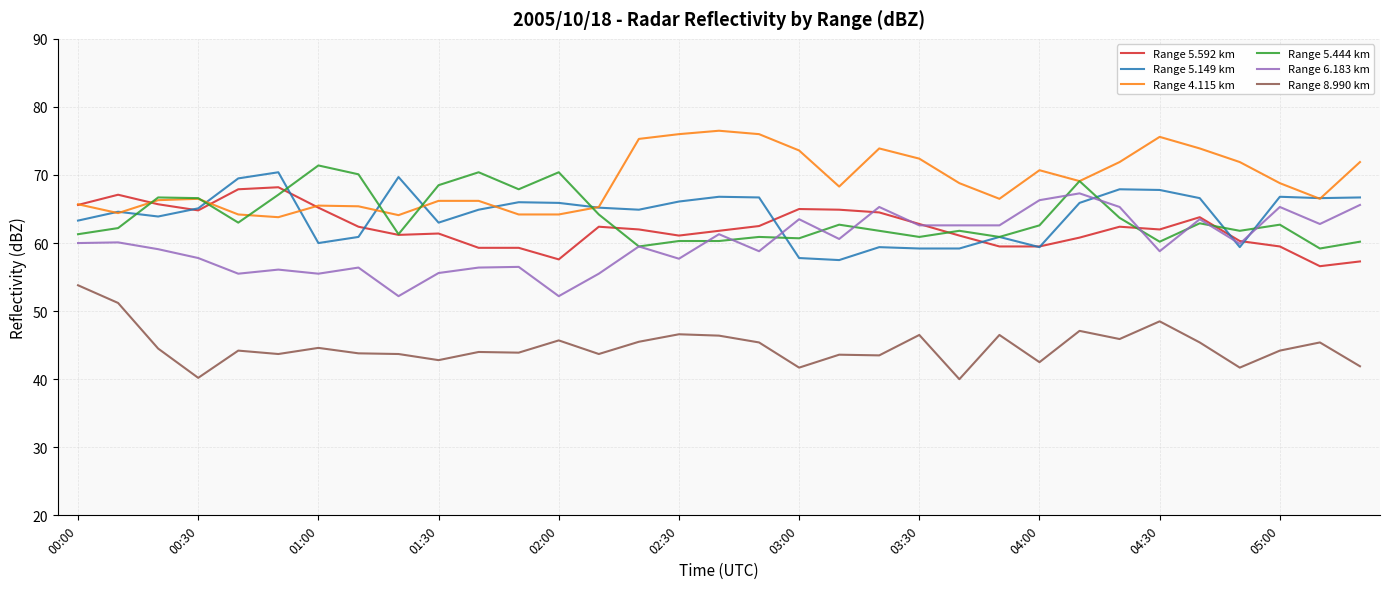

Which series has the largest total across all categories?

Range 4.115 km